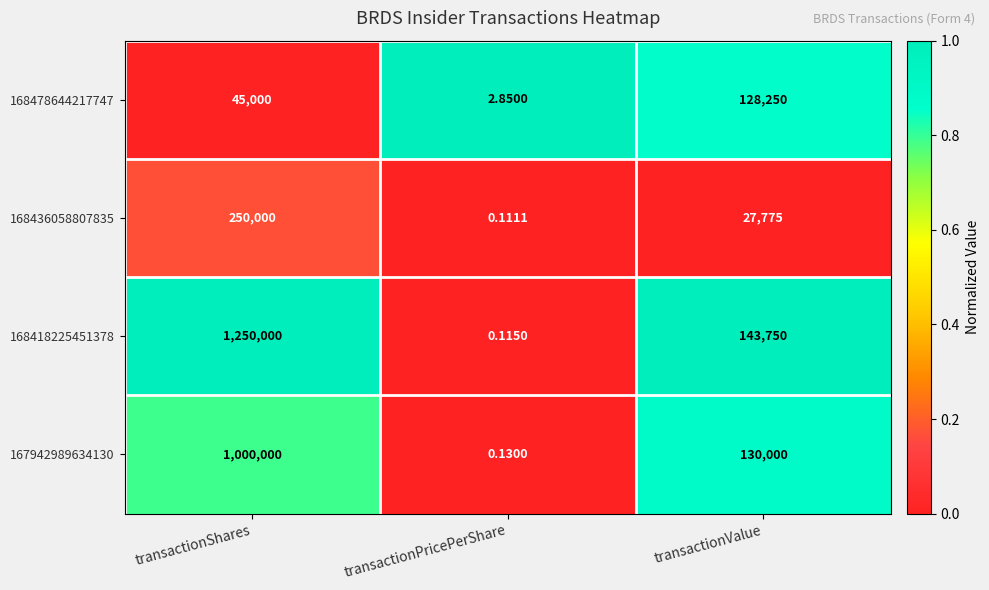

At which category is the sum across all series the highest?

transactionShares